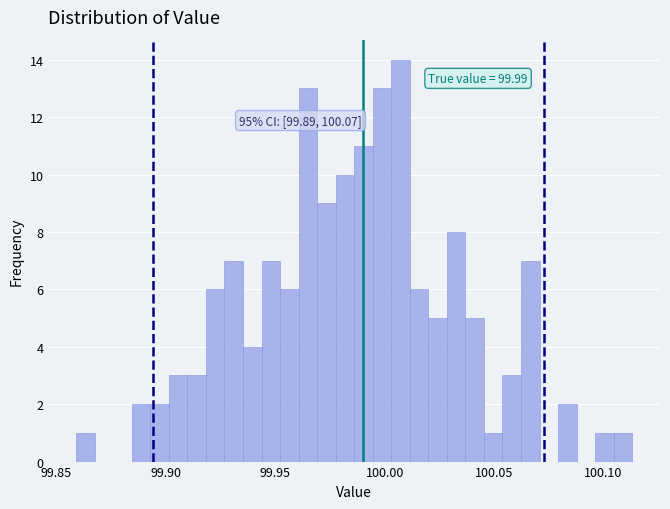

Around what value on the x-axis is the tallest bar? Give the approximate position of its centre, as read against the axis.

100.005